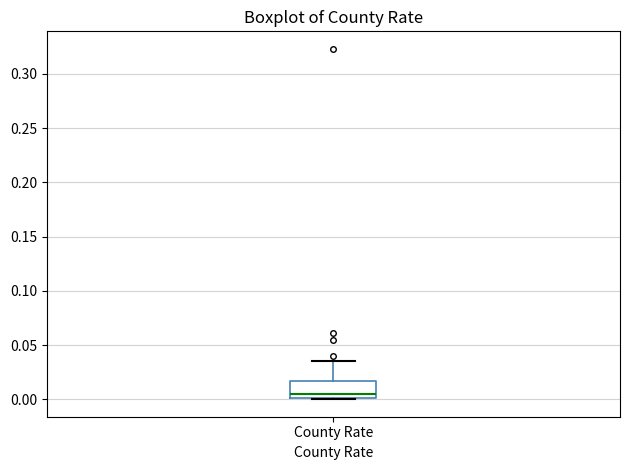

Read this box plot against the y-axis: the position of the median line, the range covered by the box, and the ends of both whiskers. The values are not printed on the chart, so give them approximately, as read against the axis.

median 0.005, box 0.000 to 0.015, whiskers 0.000 to 0.035